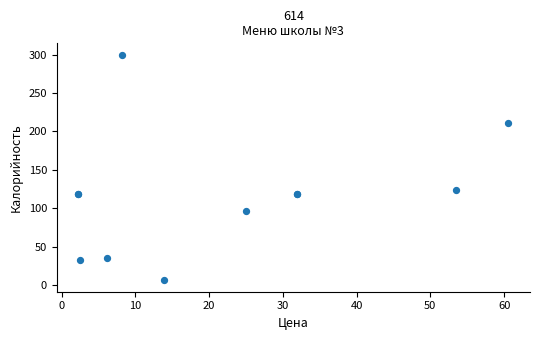

What Y value in the scatter plot is closest to 153?

124.0